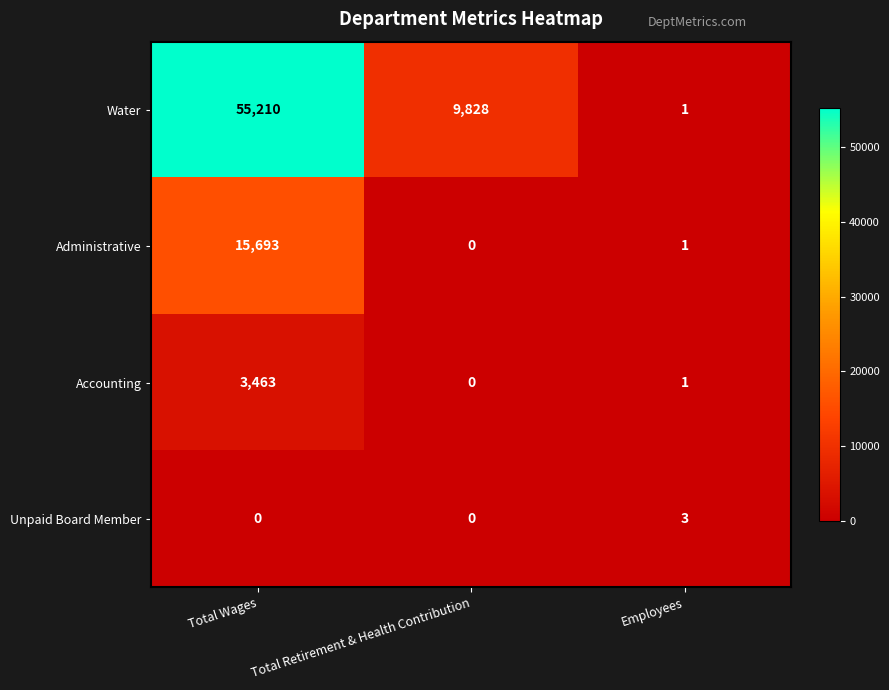

At Total Wages, list the series in order from largest to smallest.

Water, Administrative, Accounting, Unpaid Board Member